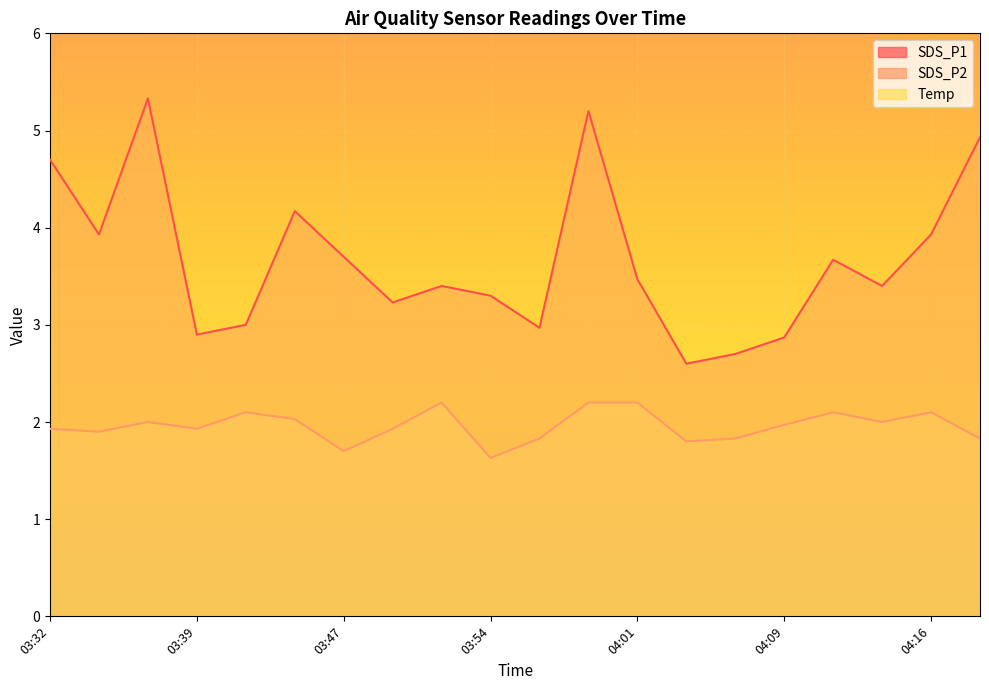

Which series has the largest total across all categories?

Temp